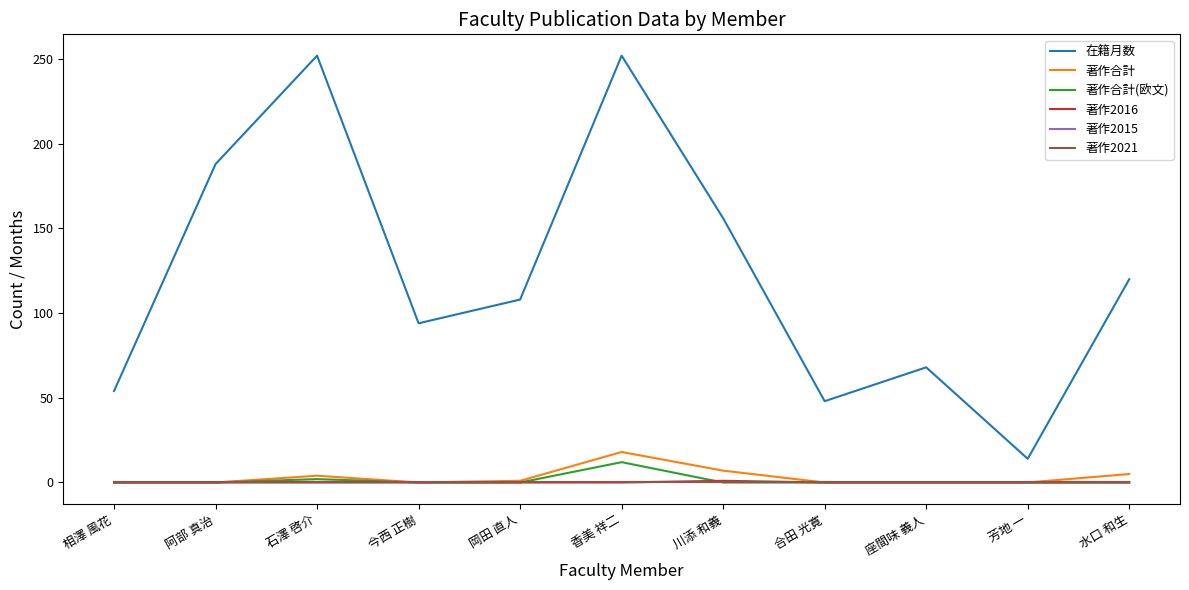

Does the chart display data point markers on the line(s)?

No